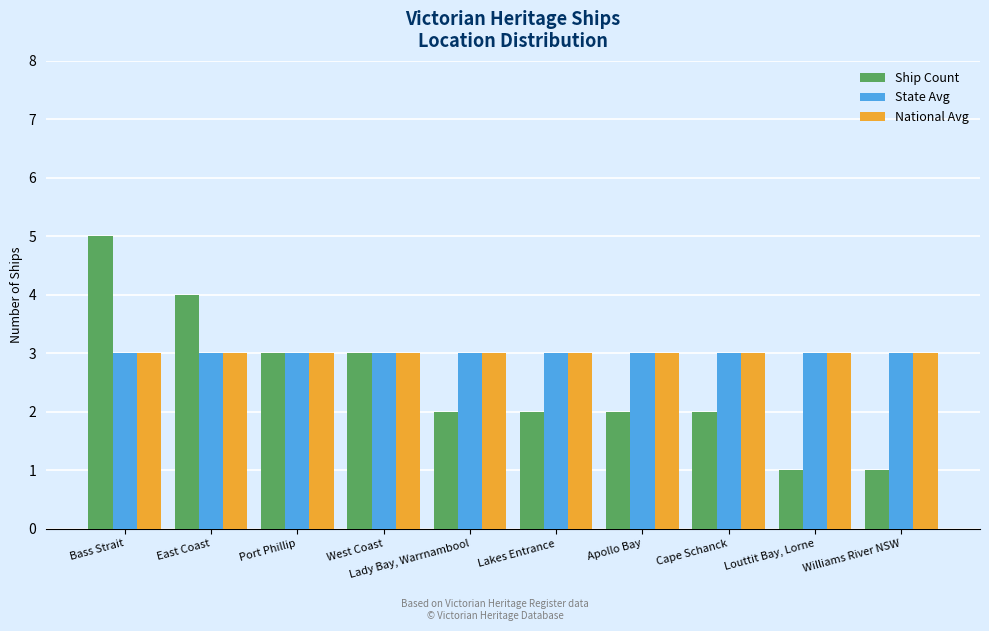

What is the total value across all series at West Coast?

9